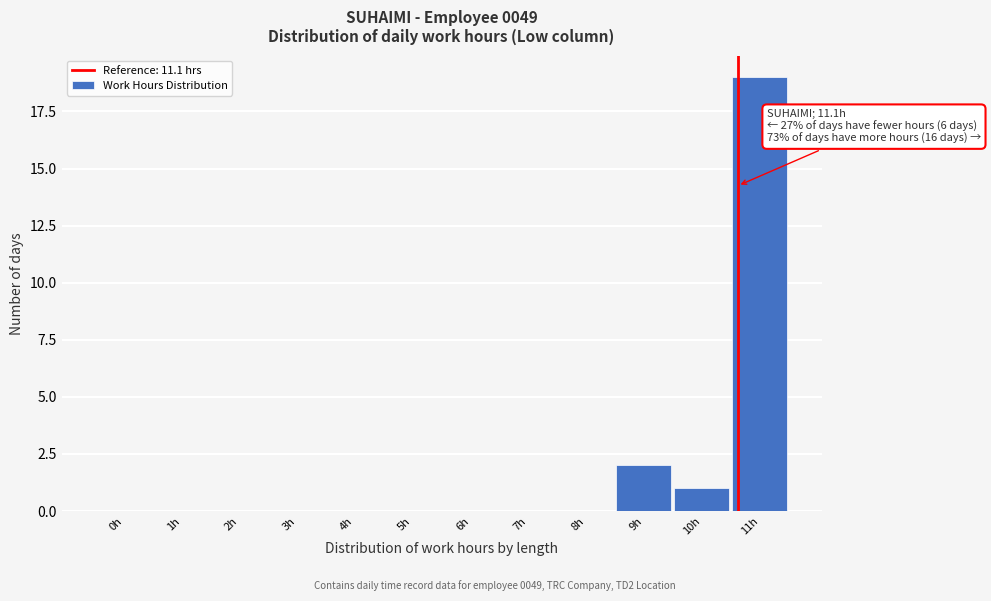

Reading left to right, what are all the values shown in this chart?

0h=0	1h=0	2h=0	3h=0	4h=0	5h=0	6h=0	7h=0	8h=0	9h=2	10h=1	11h=19